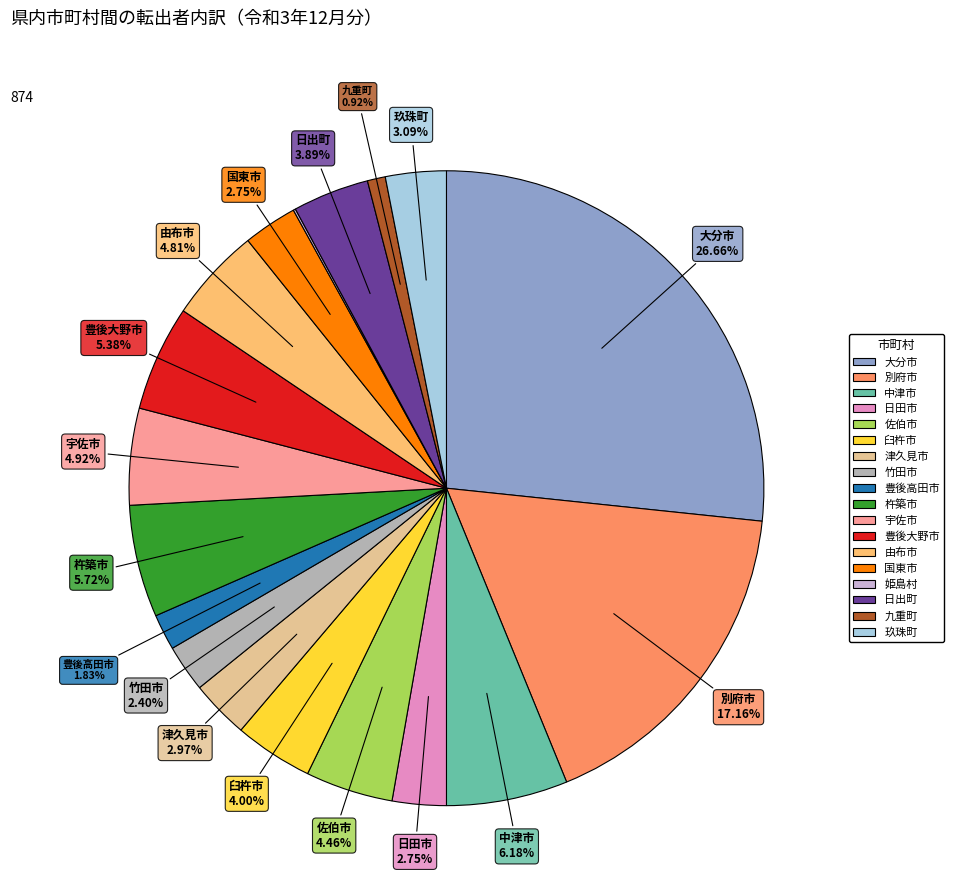

What is the largest slice in the pie chart?

大分市